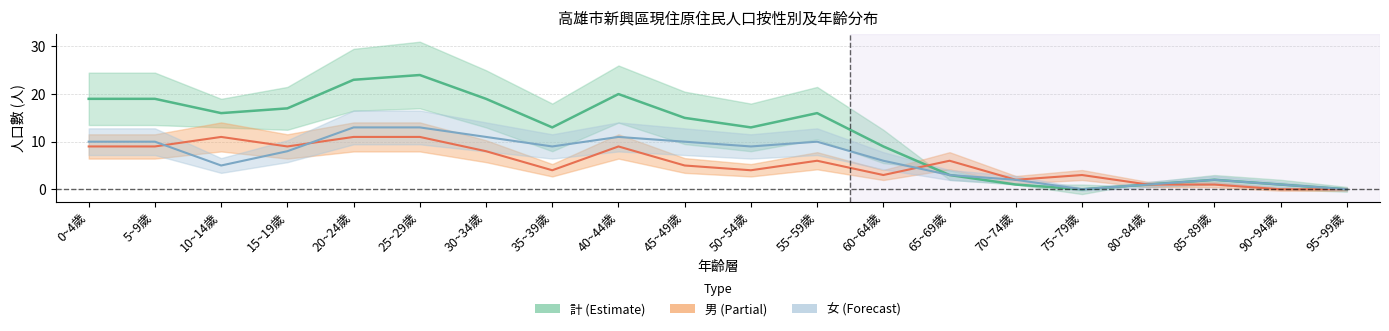

What is the total value across all series at 30~34歲?

38